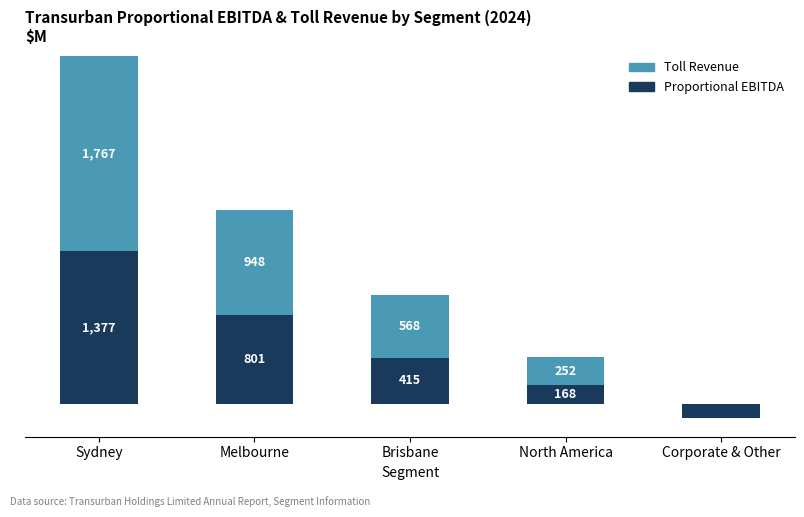

Which series has the largest range (max minus min)?

Toll Revenue